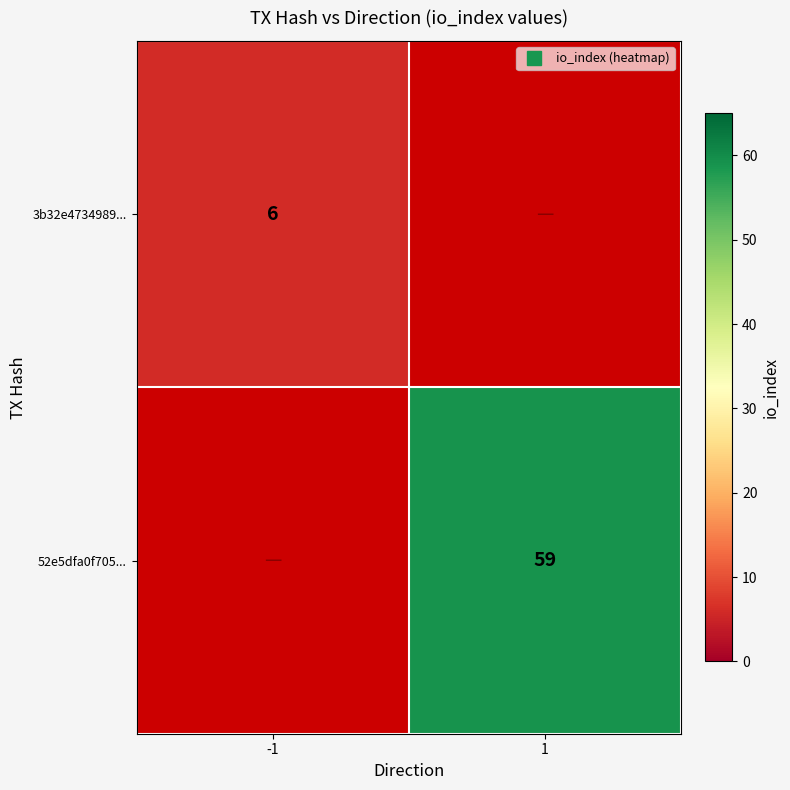

At which category is the sum across all series the highest?

1